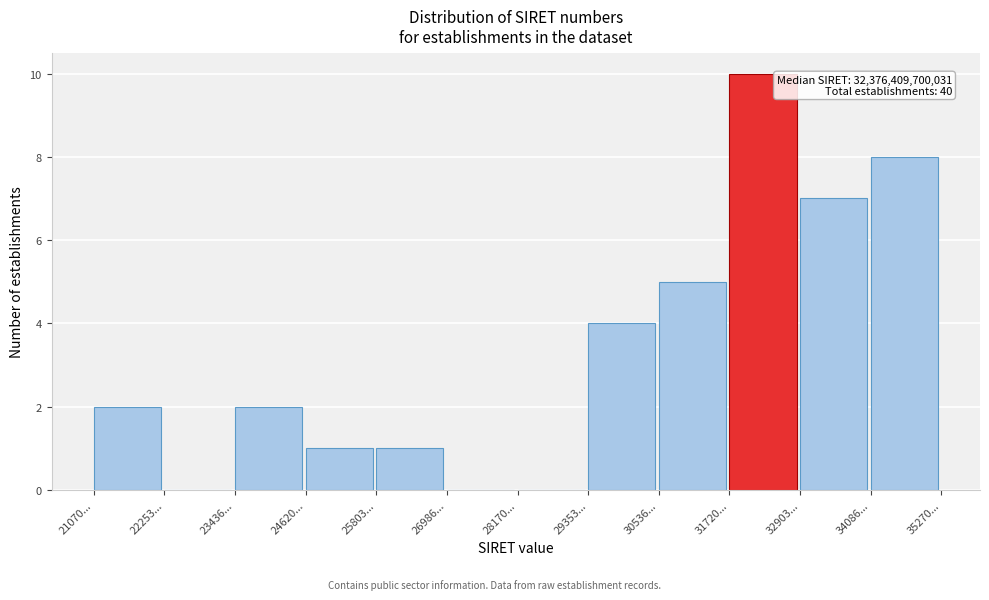

Reading right to left, list all the values displayed in this chart.

34086...=8	32903...=7	31720...=10	30536...=5	29353...=4	28170...=0	26986...=0	25803...=1	24620...=1	23436...=2	22253...=0	21070...=2